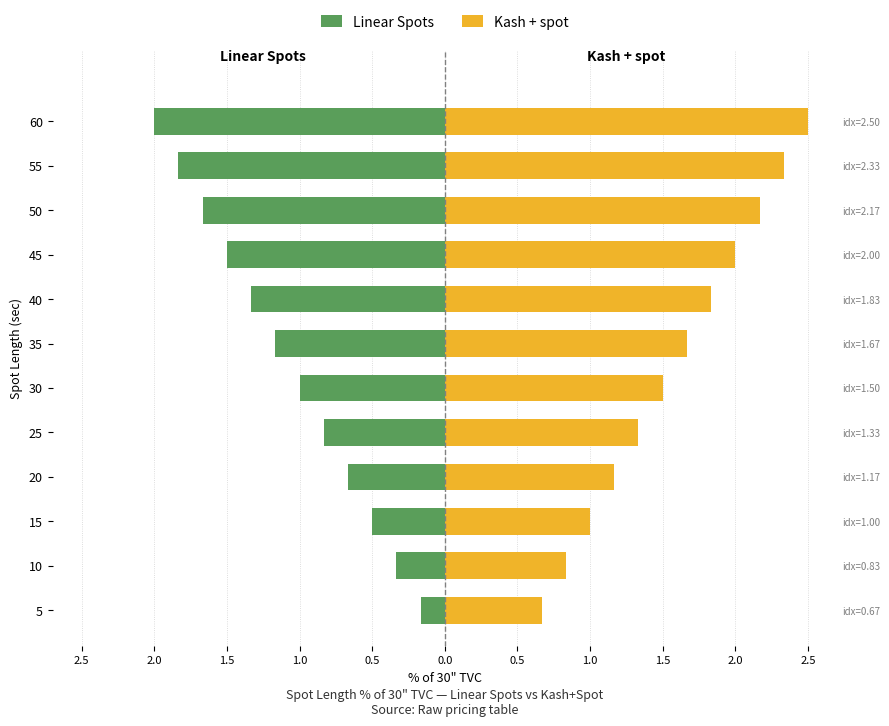

What is the value of the Kash + spot bar at the 1st from the left?

0.7